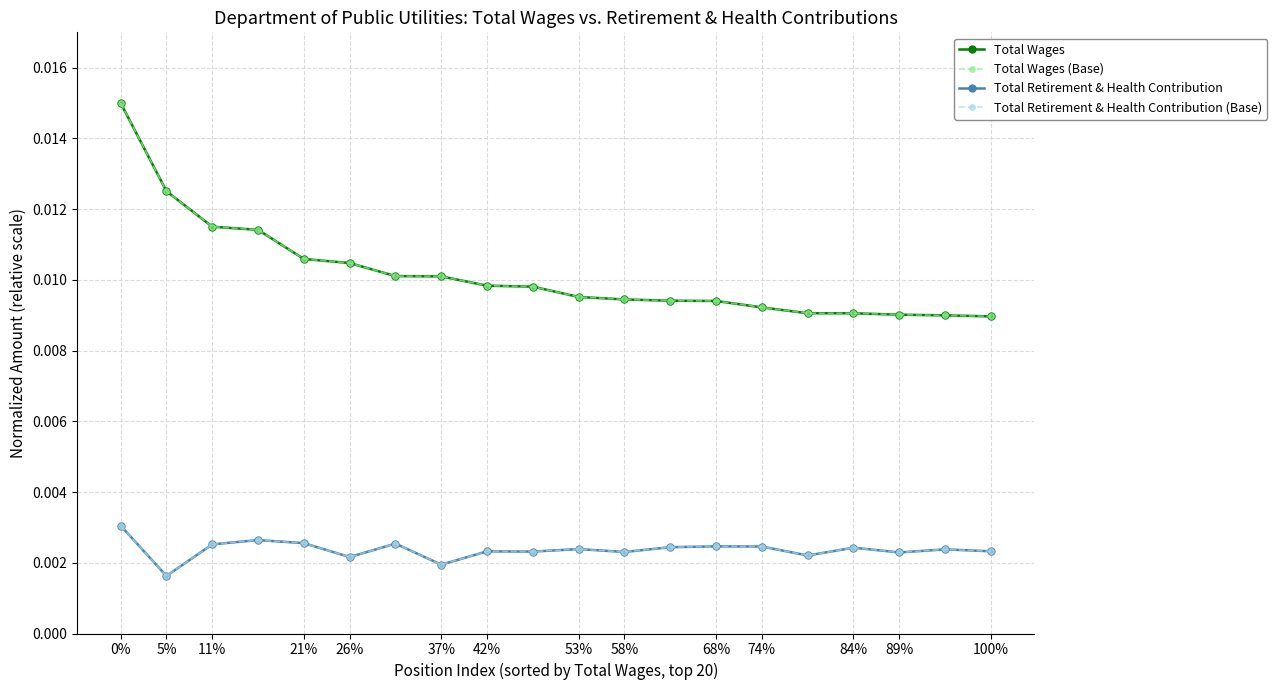

Does the chart have visible grid lines?

Yes